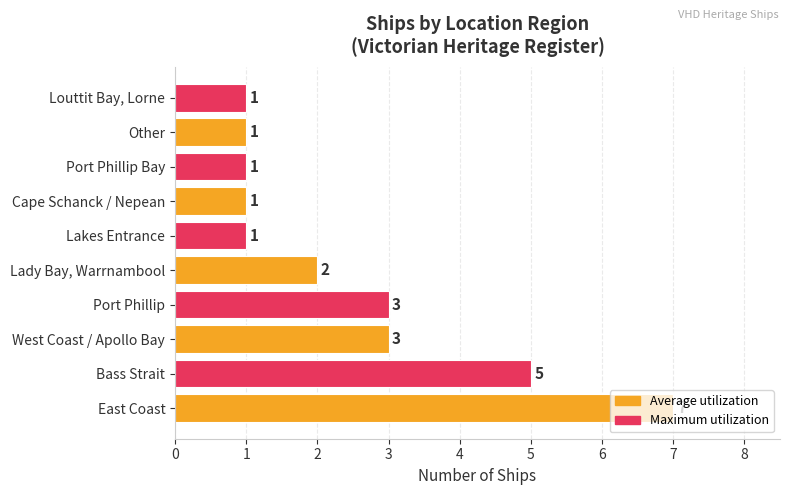

What is the sum of all values?

25